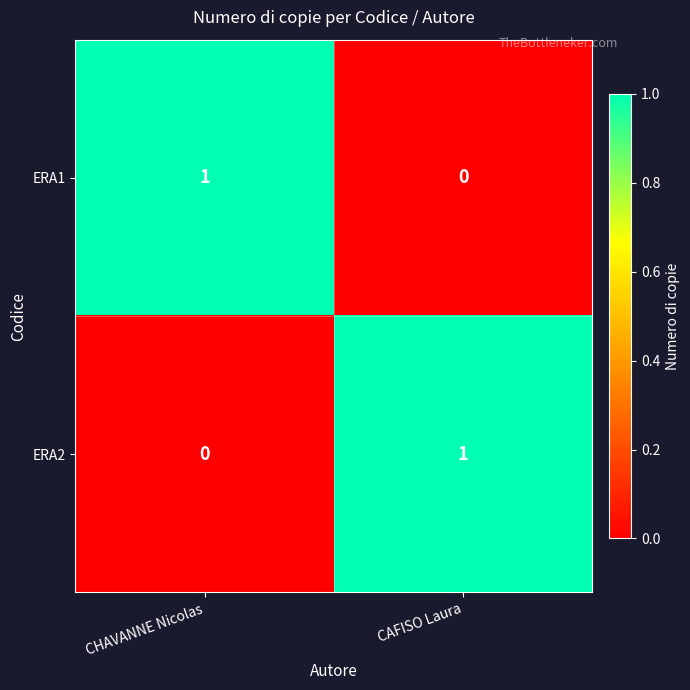

At CAFISO Laura, list the series in order from largest to smallest.

ERA2, ERA1